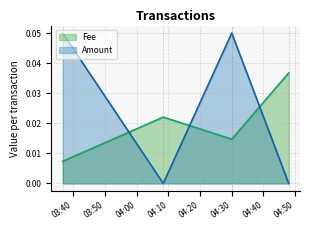

List the series in order of their overall mean, highest first.

Amount, Fee